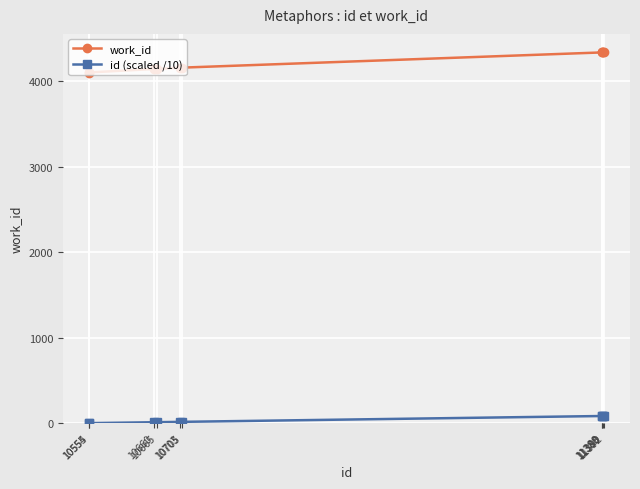

What is the value of the work_id point at the 1st from the left?

4099.0